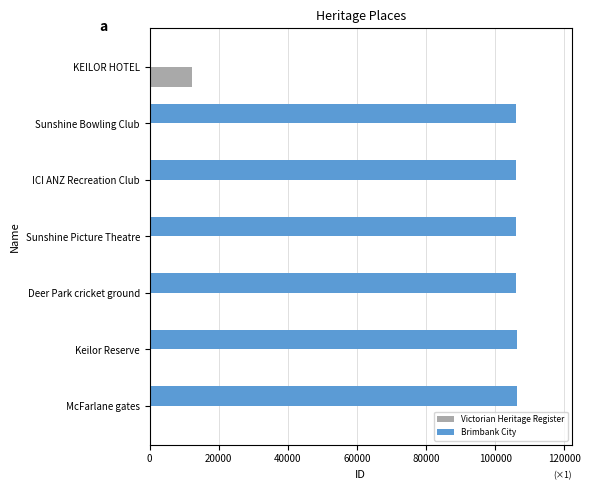

What is the sum of the Brimbank City values at KEILOR HOTEL and Sunshine Bowling Club?

105907